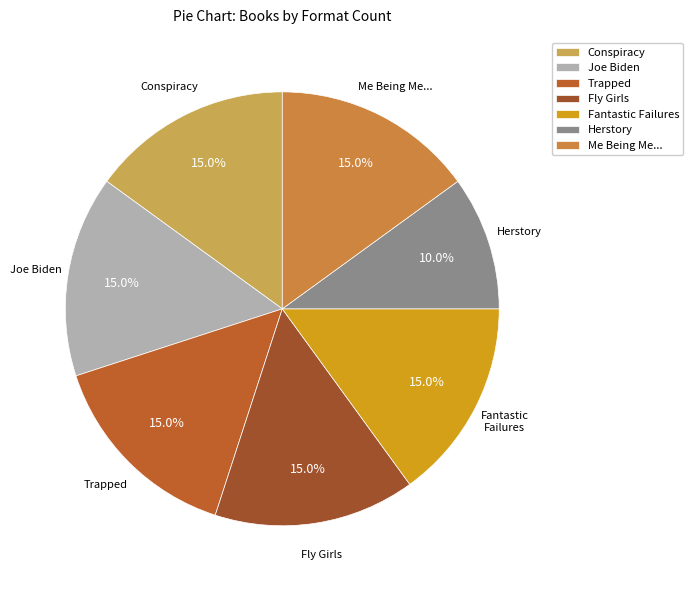

To the nearest percent, what is the average slice percentage?

14%